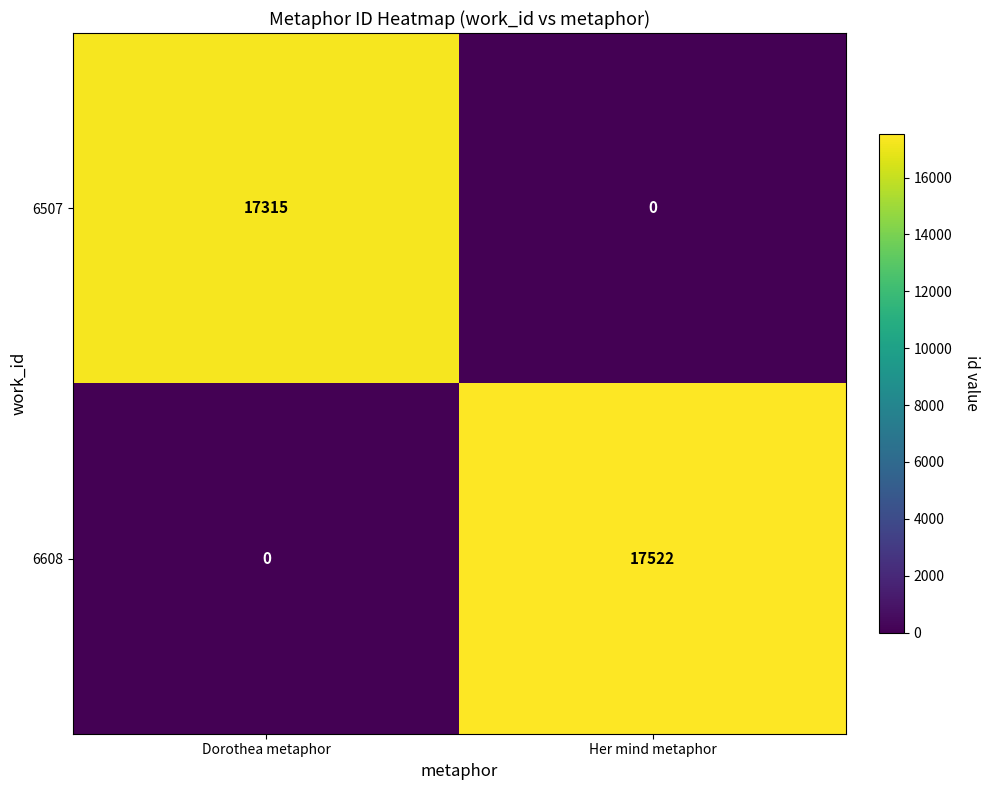

What is the greatest value displayed?

17522